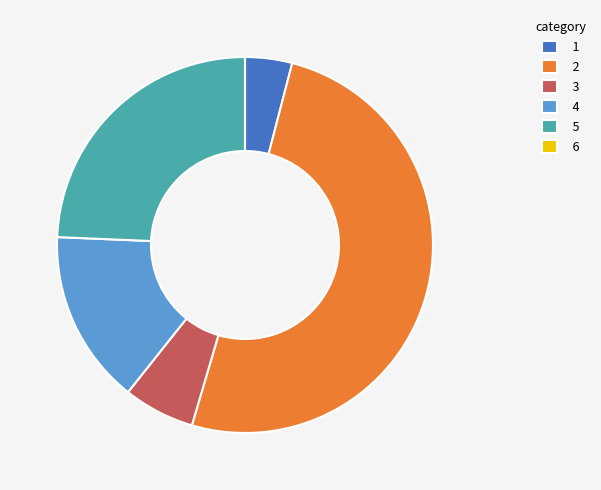

What is the majority slice?

2